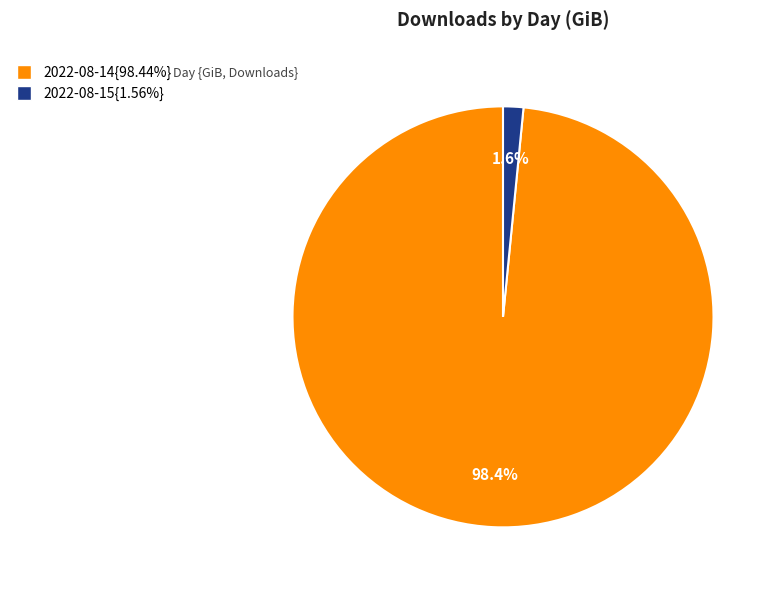

Does any single category account for the majority?

Yes